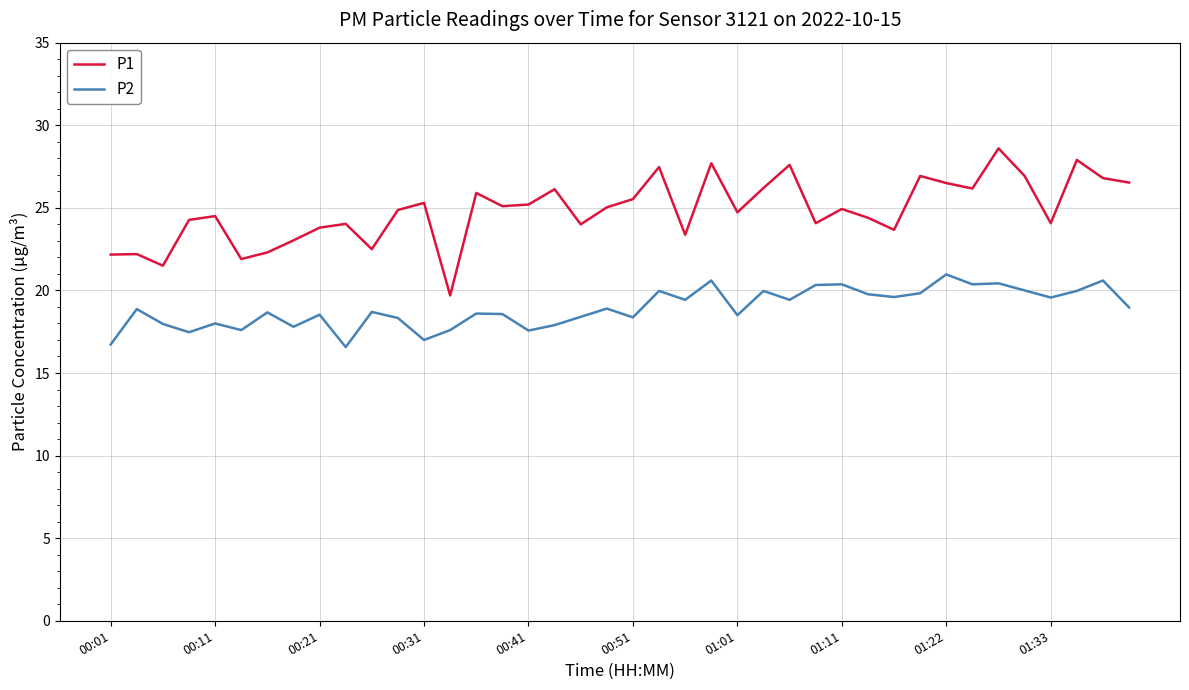

Rank the series by their maximum value, from lowest to highest.

P2, P1